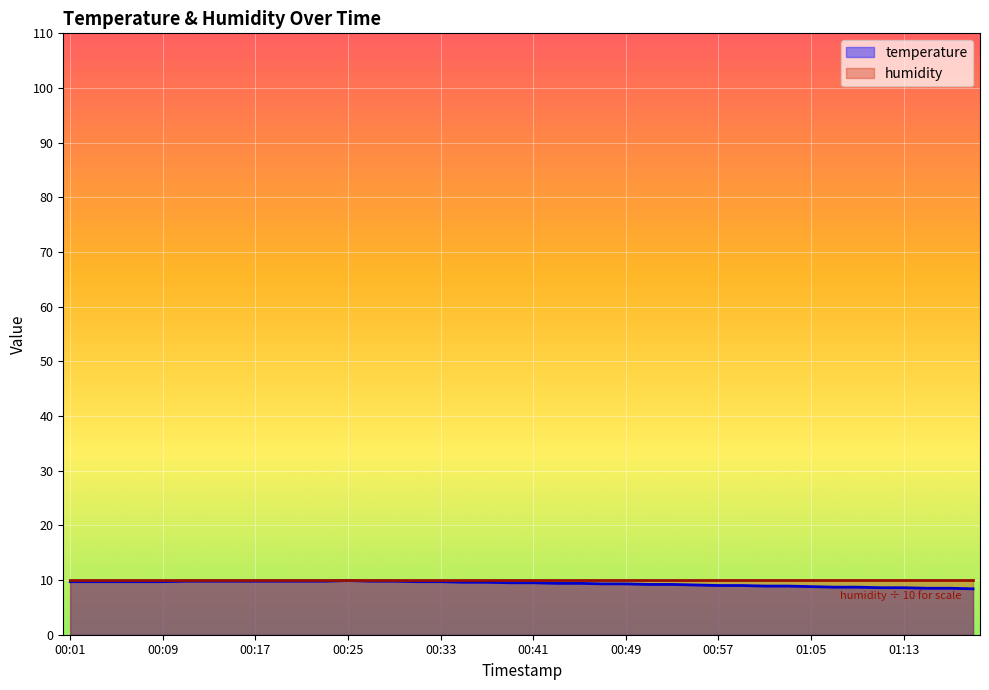

What value does the data have at 00:13?

9.8